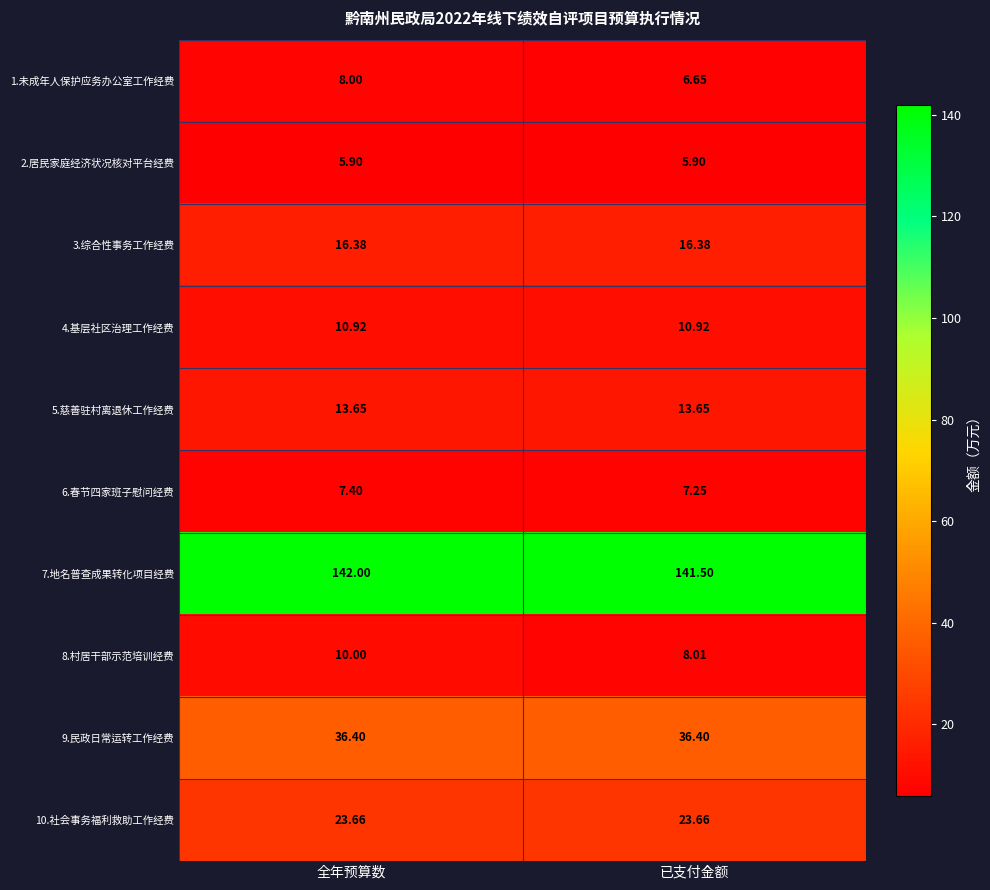

At which category is the sum across all series the highest?

全年预算数